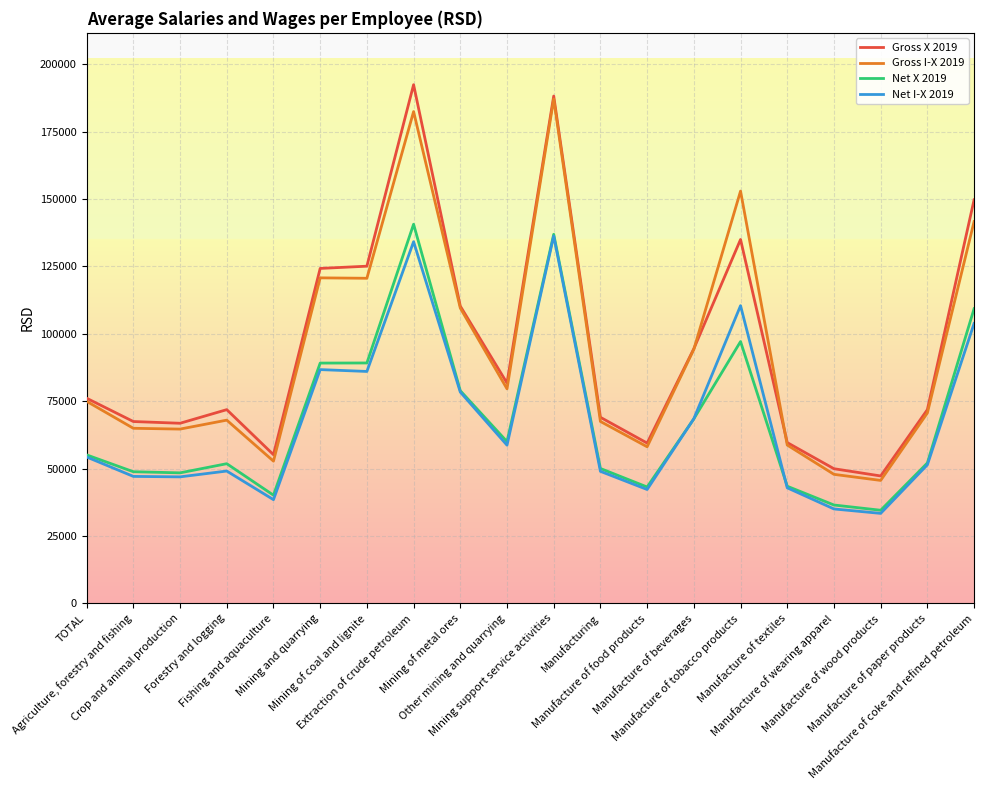

True or false: Gross I-X 2019 has a value of 120629 at Mining of coal and lignite.

True